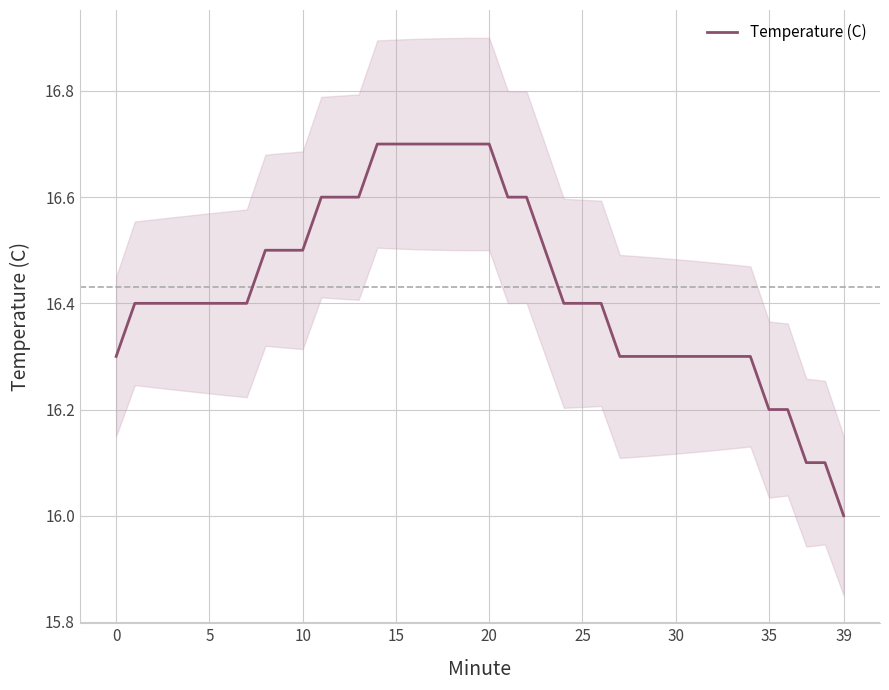

Which category has the lowest value in the Temperature (C) series?

39